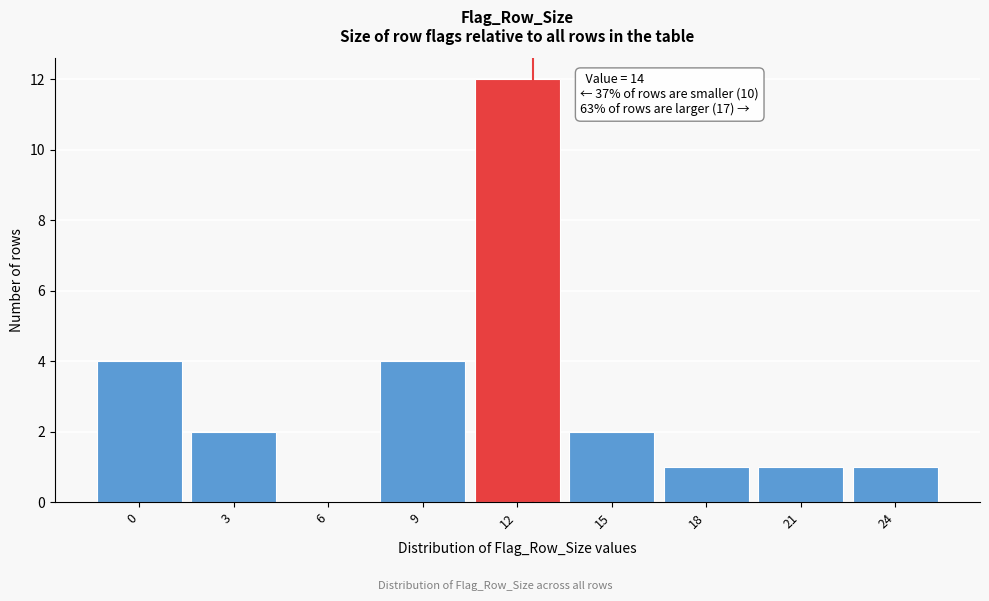

Reading right to left, extract all data points from this chart.

24=1	21=1	18=1	15=2	12=12	9=4	6=0	3=2	0=4